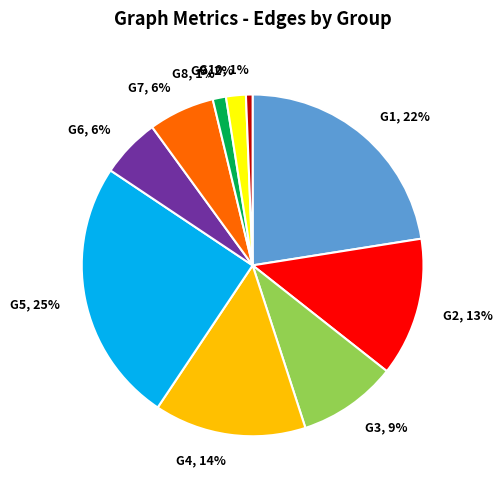

Does any single category account for the majority?

No